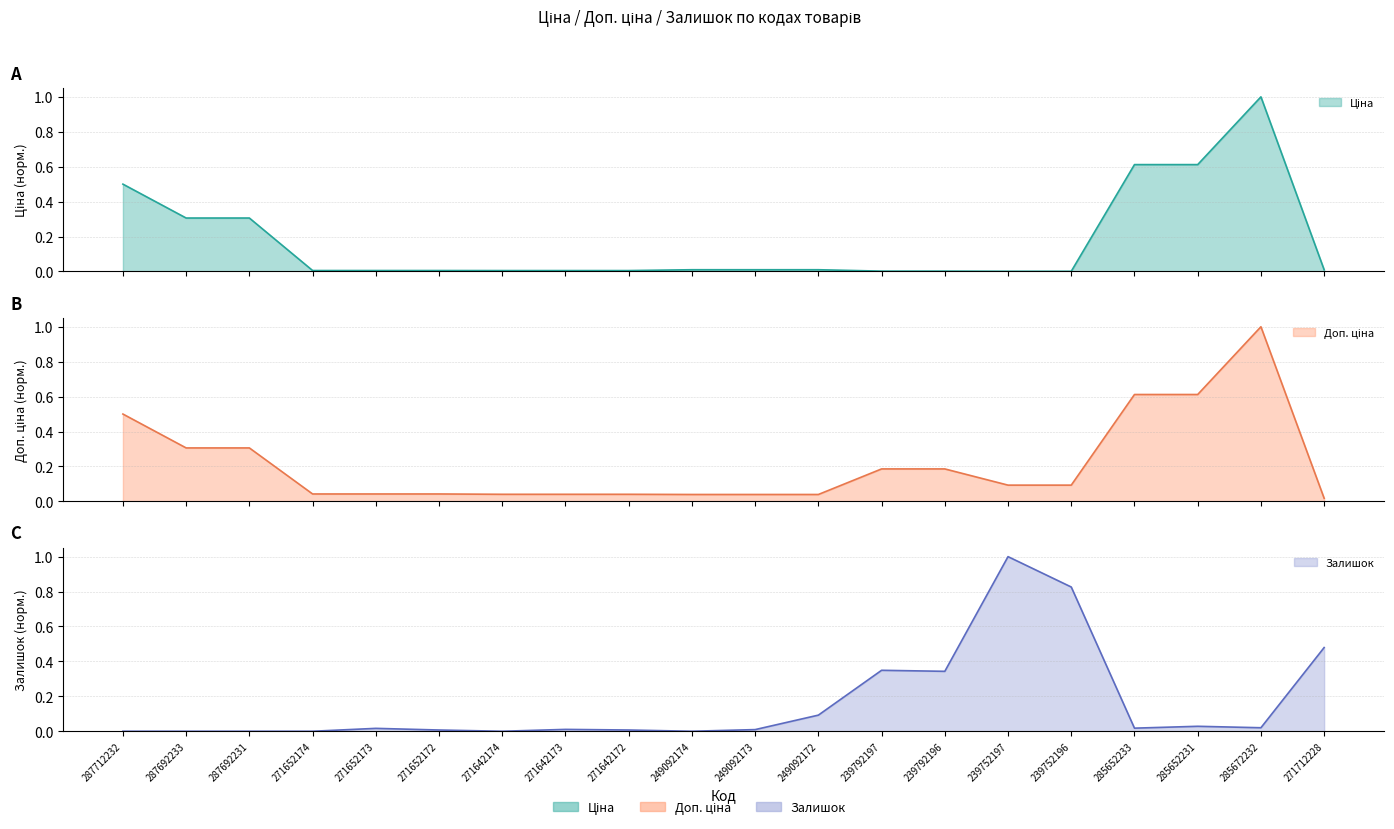

Rank the categories by Ціна value from lowest to highest.

239752197, 239752196, 239792197, 239792196, 271642174, 271642173, 271642172, 271652174, 271652173, 271652172, 271712228, 249092174, 249092173, 249092172, 287692233, 287692231, 287712232, 285652233, 285652231, 285672232